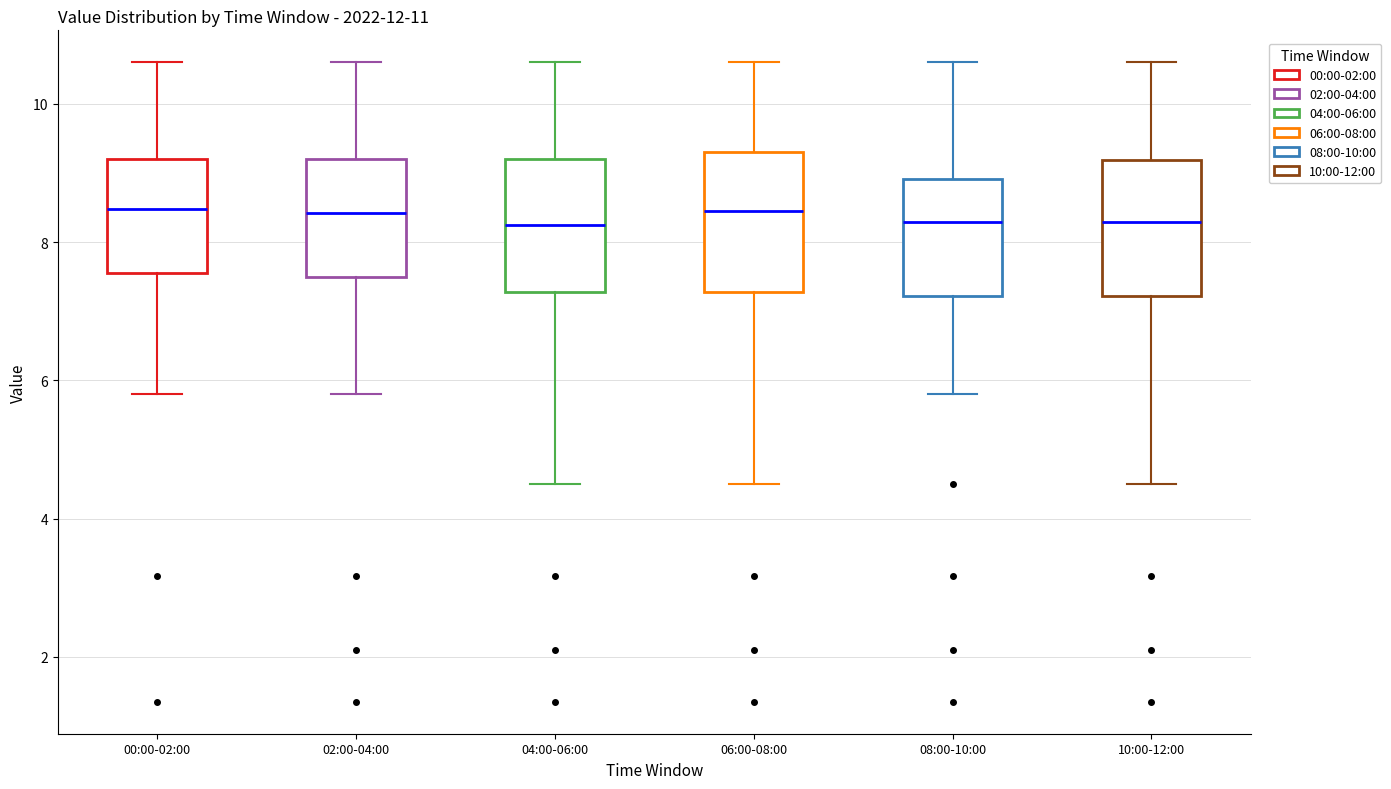

Where does the lower whisker of the box for 06:00-08:00 end on the y-axis? The values are not printed on the chart, so give them approximately, as read against the axis.

4.6